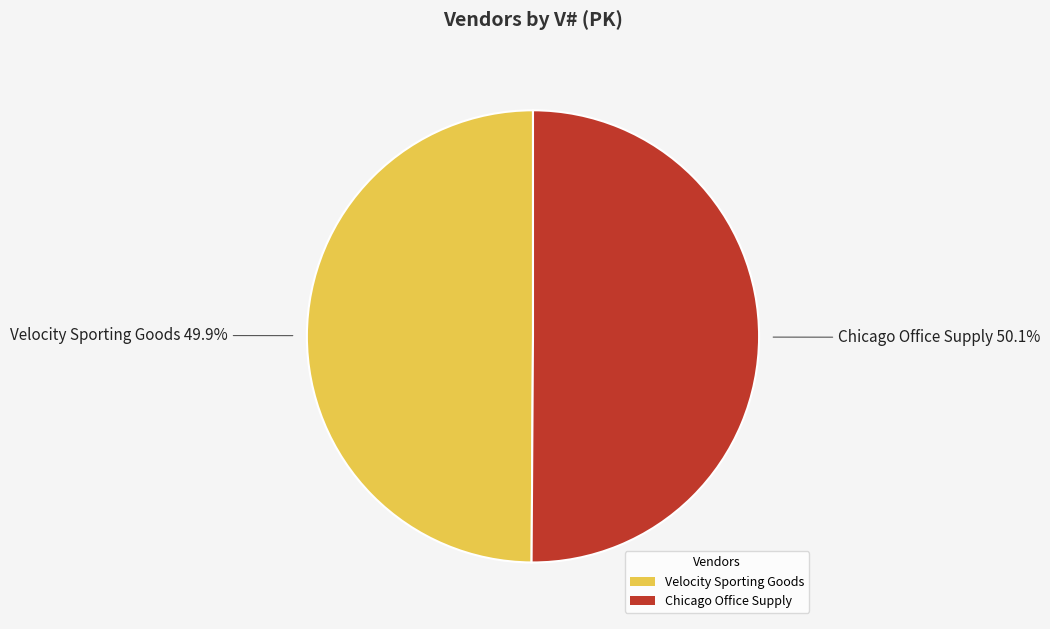

Does any single category account for the majority?

Yes